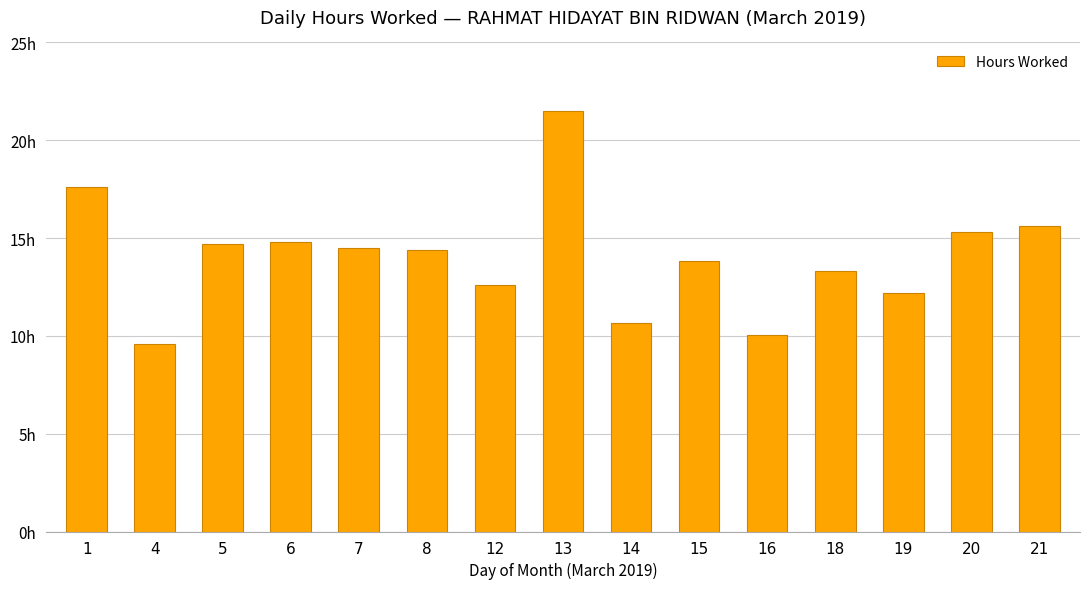

Does the chart contain any negative values?

No